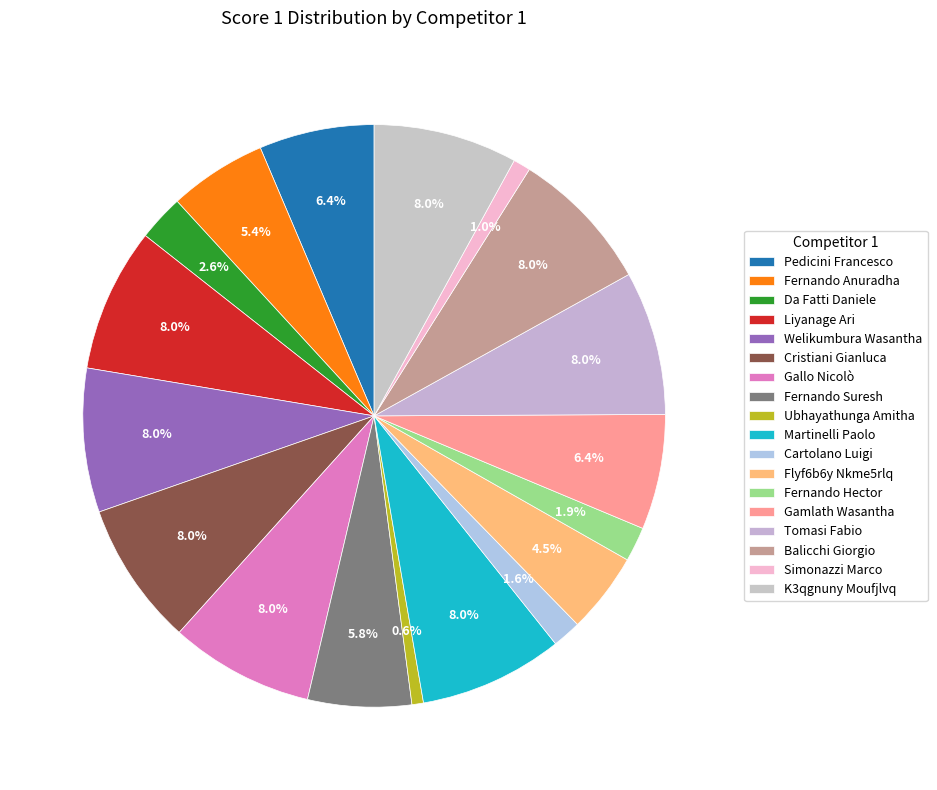

To the nearest percent, what is the difference between the largest and smallest slice percentages?

7%